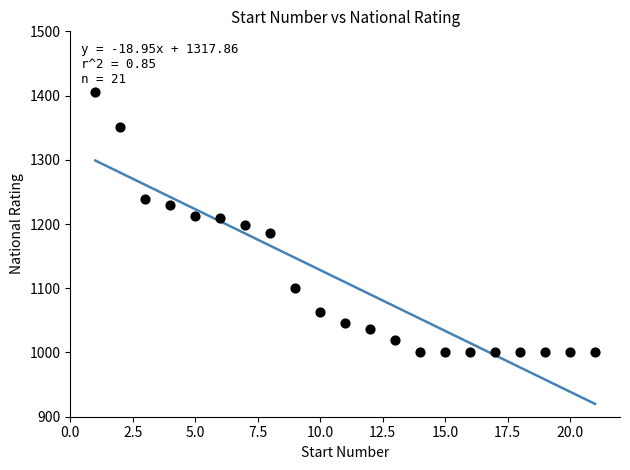

What is the range of Y values (max minus min)?

405